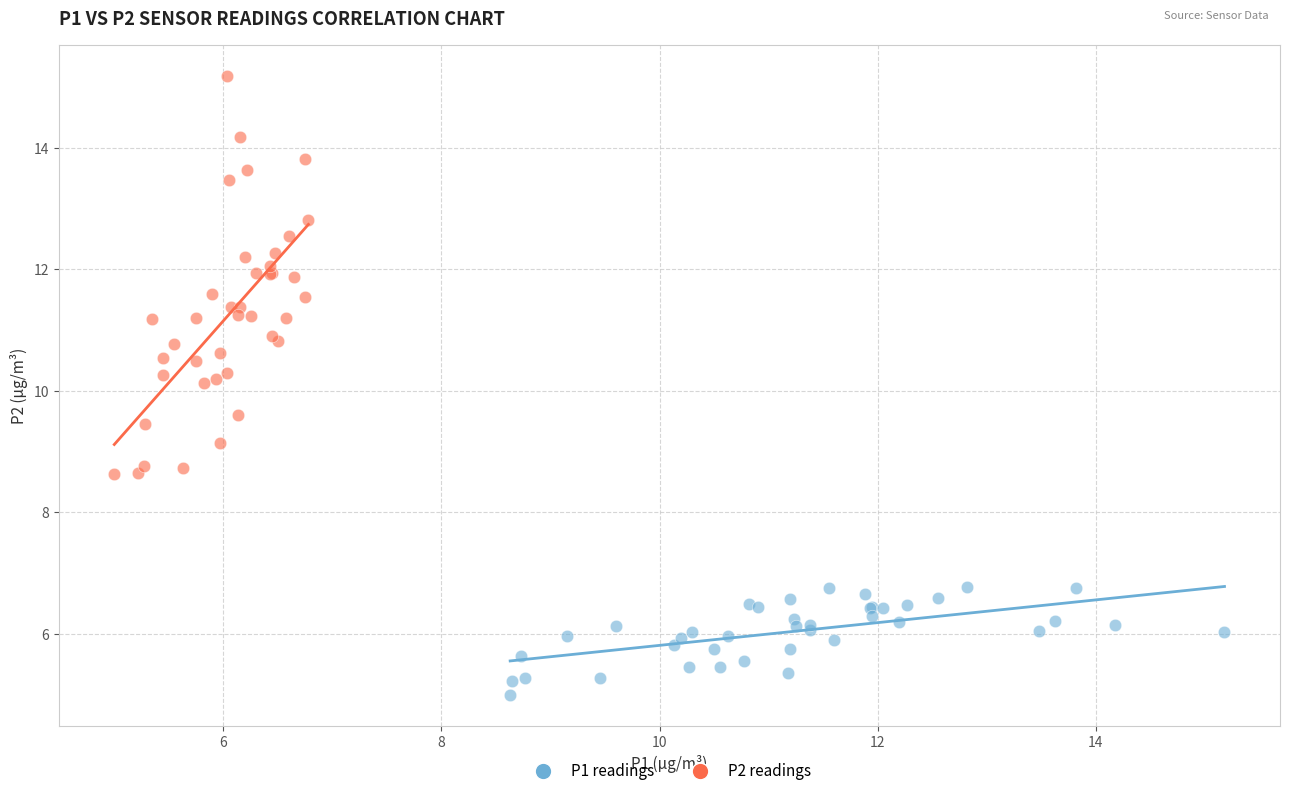

Which series has the largest Y range (max minus min)?

P2 readings